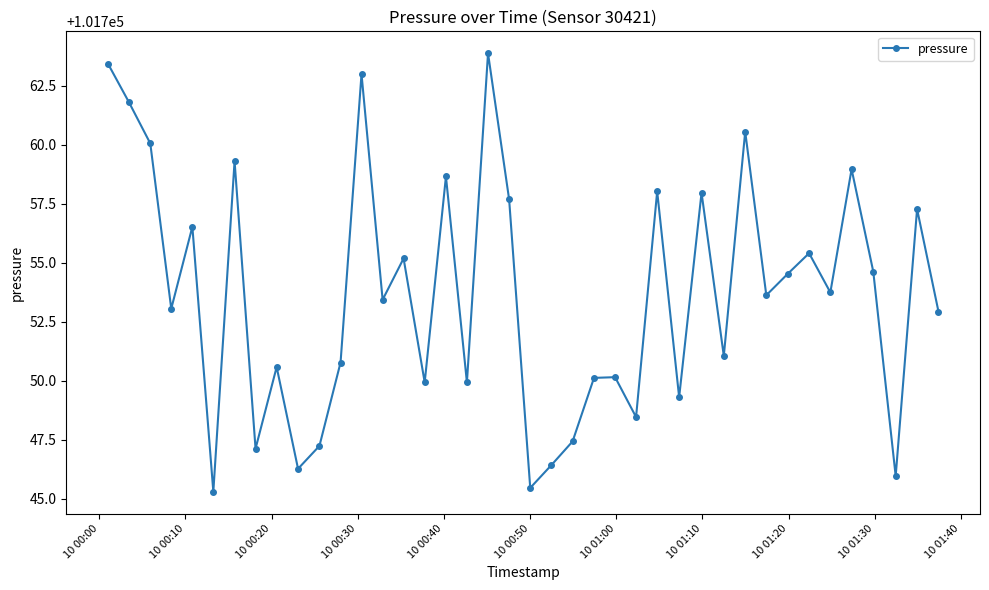

What is the value of the 18th point from the left?

101749.9